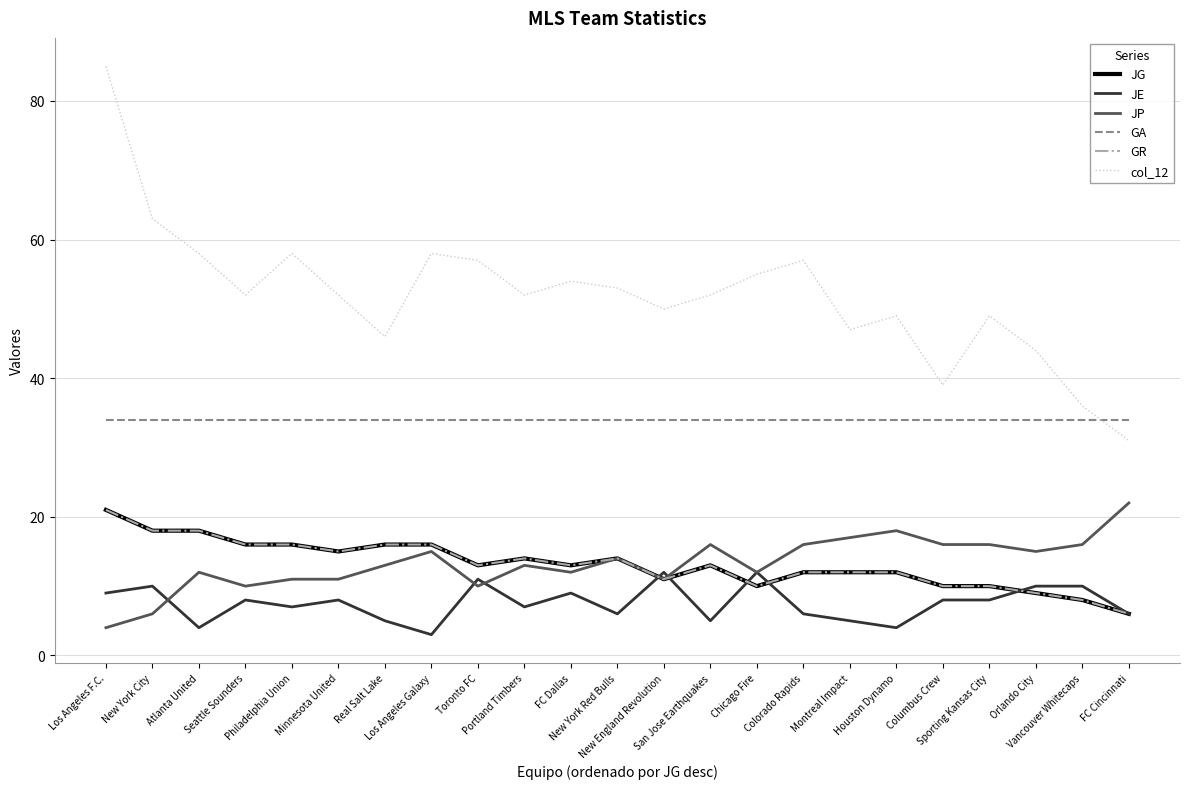

Between FC Dallas and FC Cincinnati, which is larger?

FC Dallas